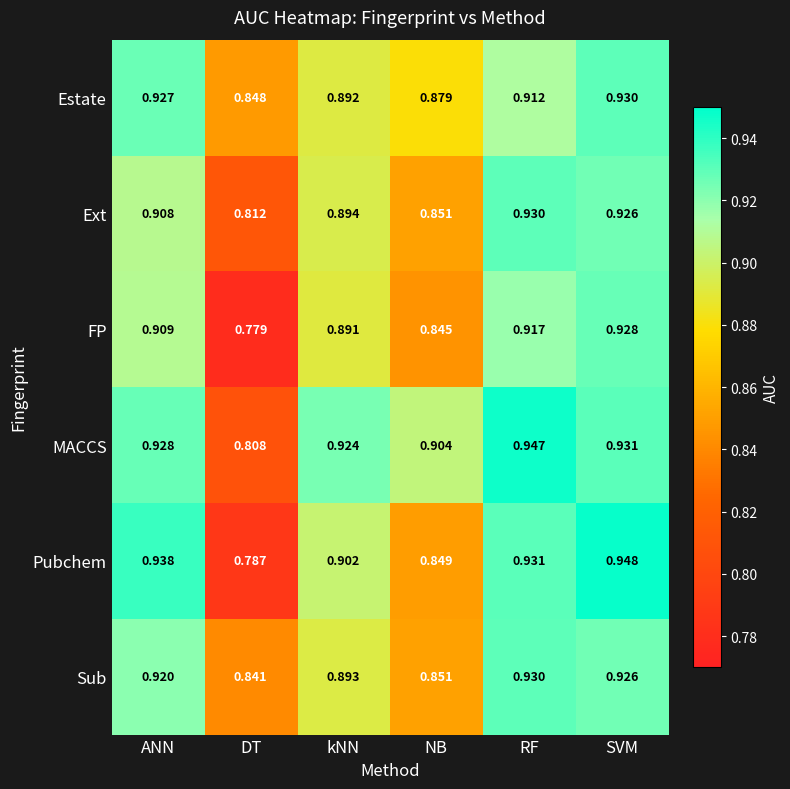

Between DT and kNN, which series saw the biggest shift?

MACCS